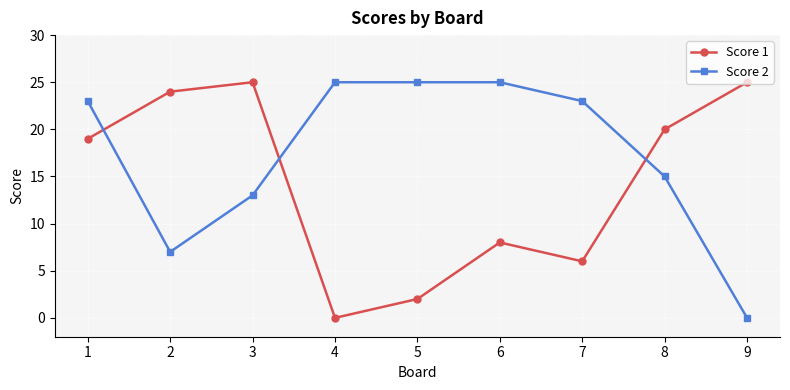

How many intersections are there between Score 2 and Score 1?

3